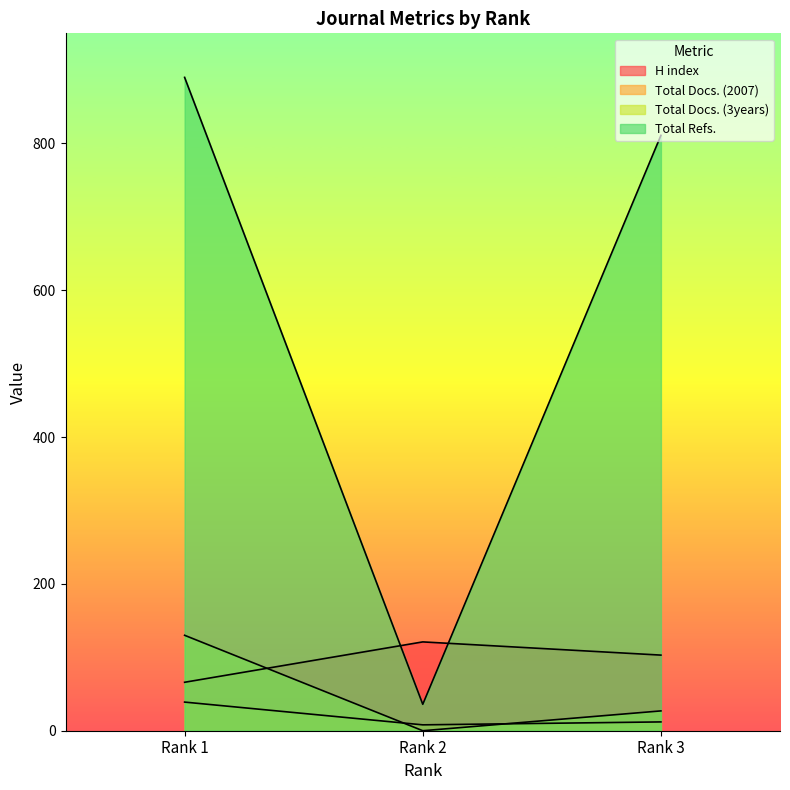

How many values in the H index series are below 103?

1